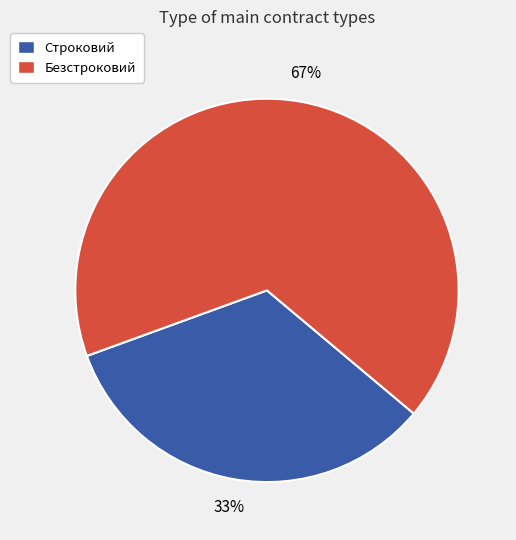

To the nearest percent, what percentage of the pie is Строковий?

33%